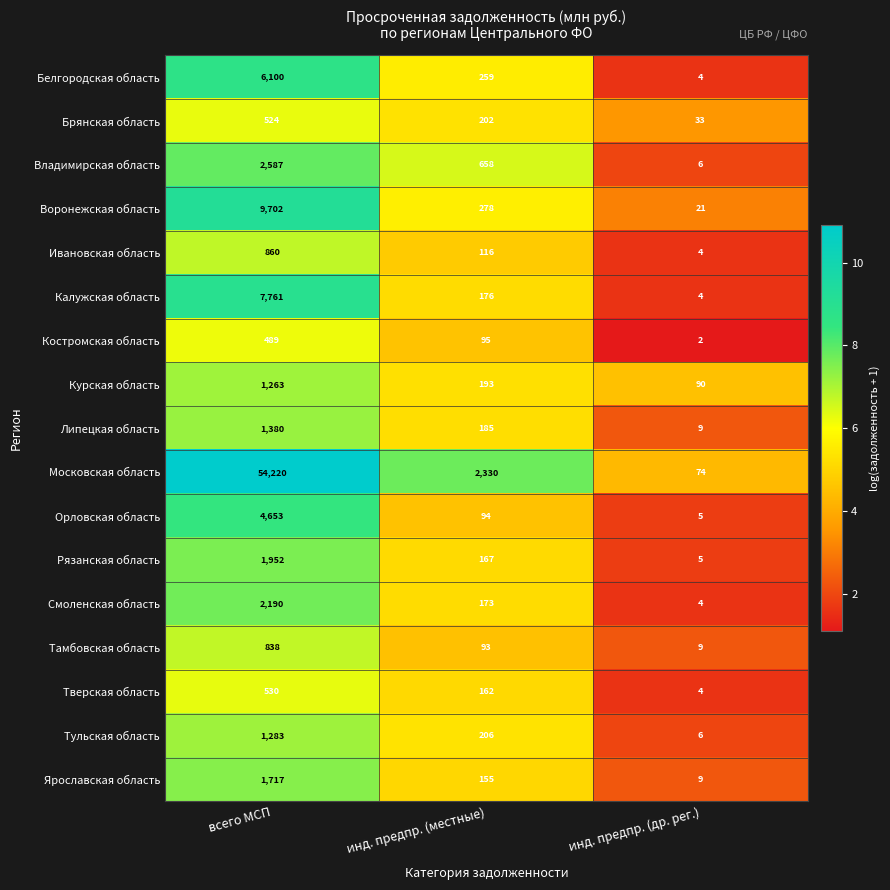

Read the Липецкая область value at инд. предпр. (местные).

185